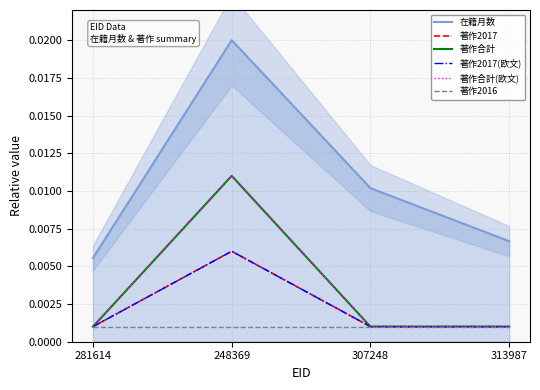

In 著作2017(欧文), how many points are higher than both neighbors (excluding endpoints)?

1